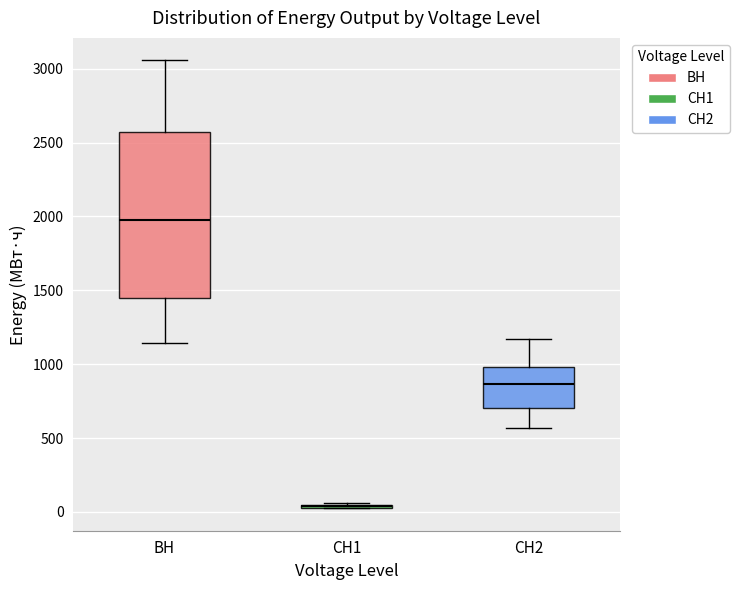

Reading left to right, transcribe this box plot: for each box, give where its median line is, the range the box spans, and where its two whiskers end, as read against the y-axis. The values are not printed on the chart, so give them approximately, as read against the axis.

ВН: median 2000, box 1450 to 2550, whiskers 1150 to 3050
СН1: box collapsed to a line at 50, whiskers 0 to 50
СН2: median 850, box 700 to 1000, whiskers 550 to 1150